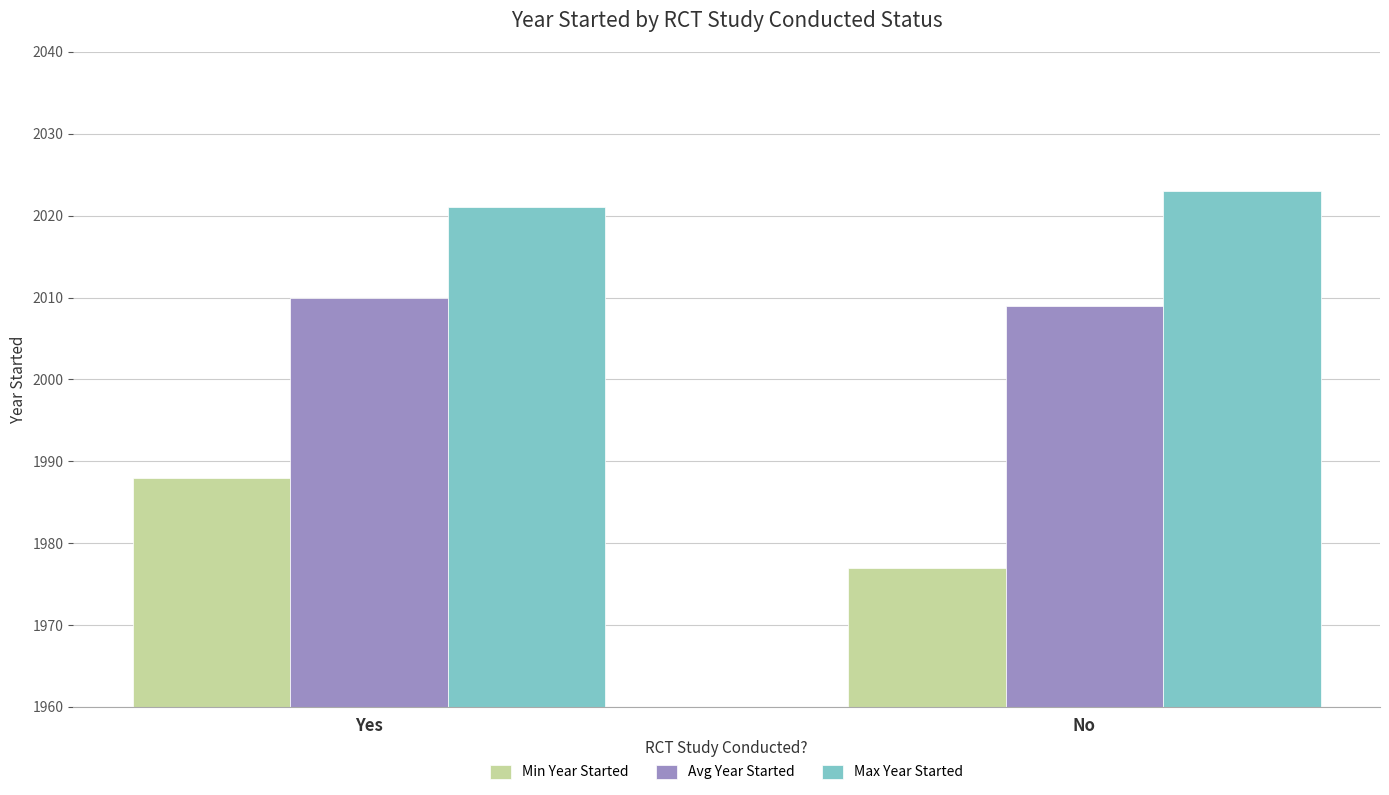

Reading right to left, what are all the values shown in this chart?

Min Year Started: 1977	1988
Avg Year Started: 2009	2010
Max Year Started: 2023	2021